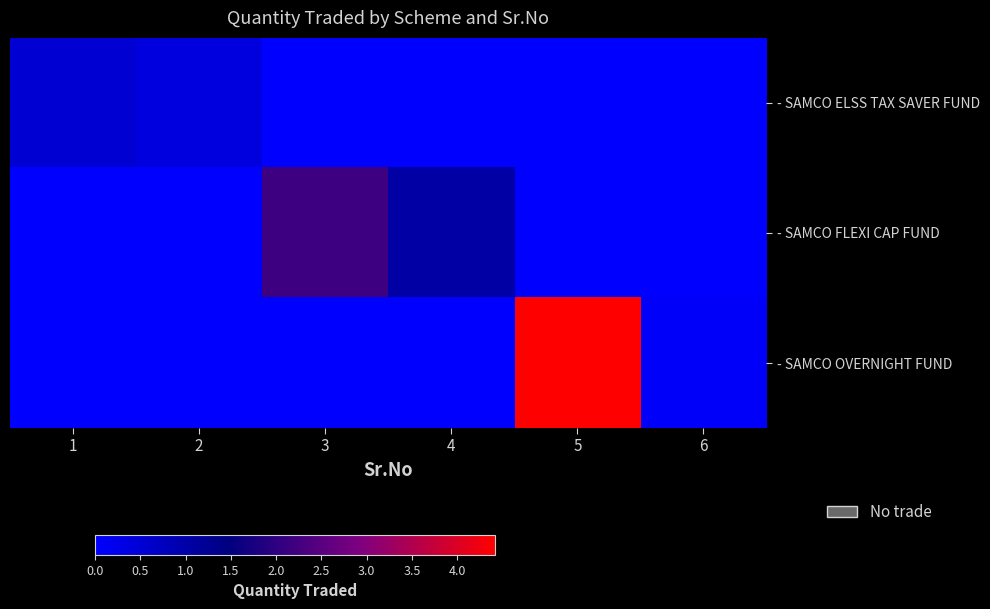

Between 4 and 5, which series saw the biggest shift?

- SAMCO OVERNIGHT FUND